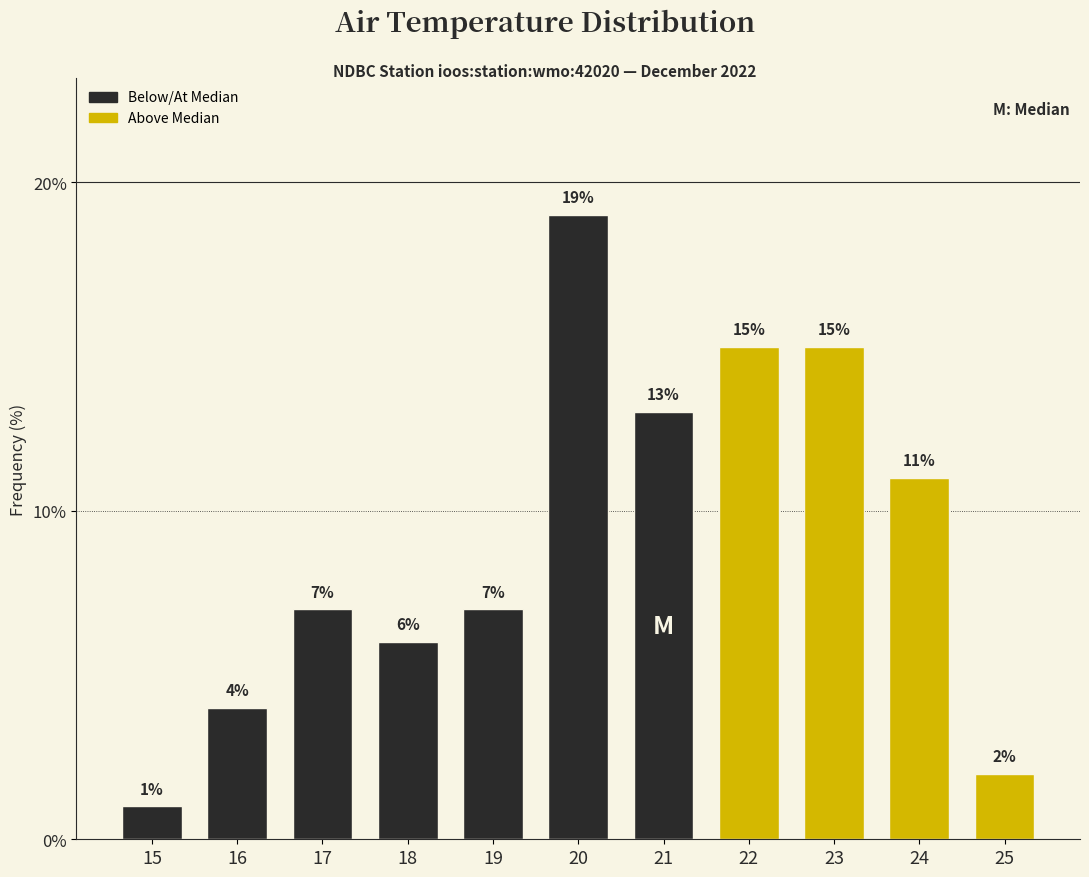

Reading left to right, what are all the values shown in this chart?

1.0	4.0	7.0	6.0	7.0	19.0	13.0	15.0	15.0	11.0	2.0